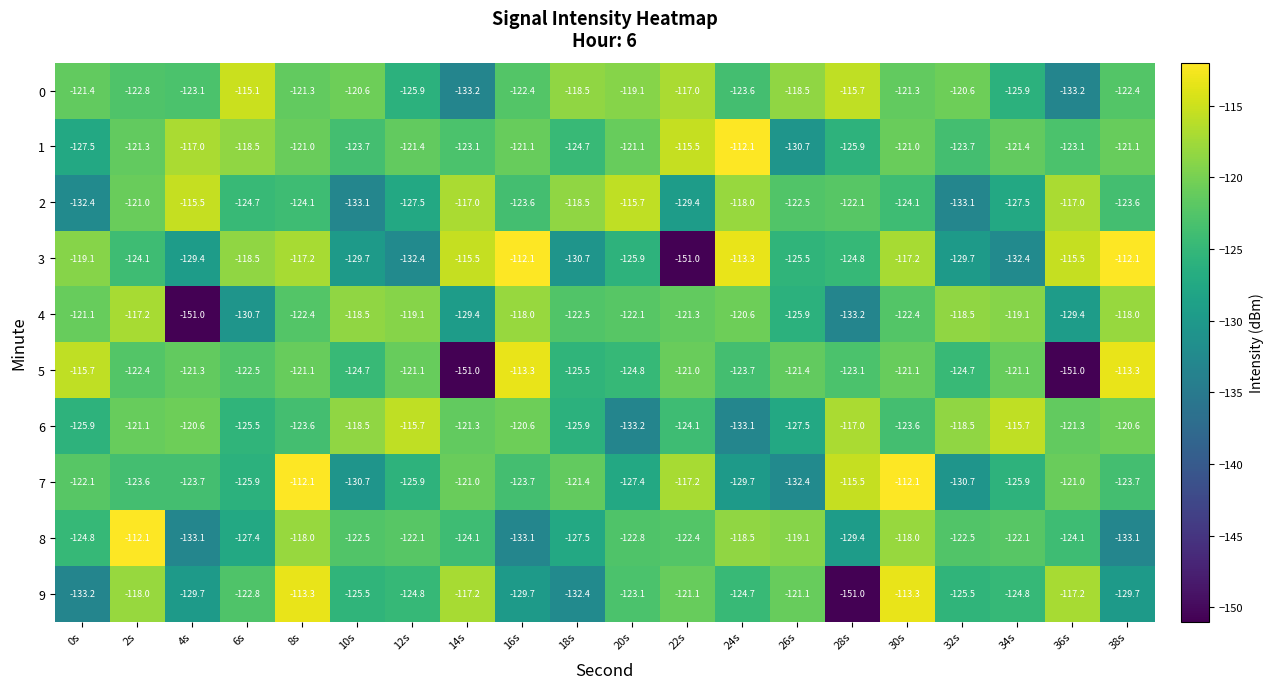

What value does the 9 series have at 20s?

-123.1